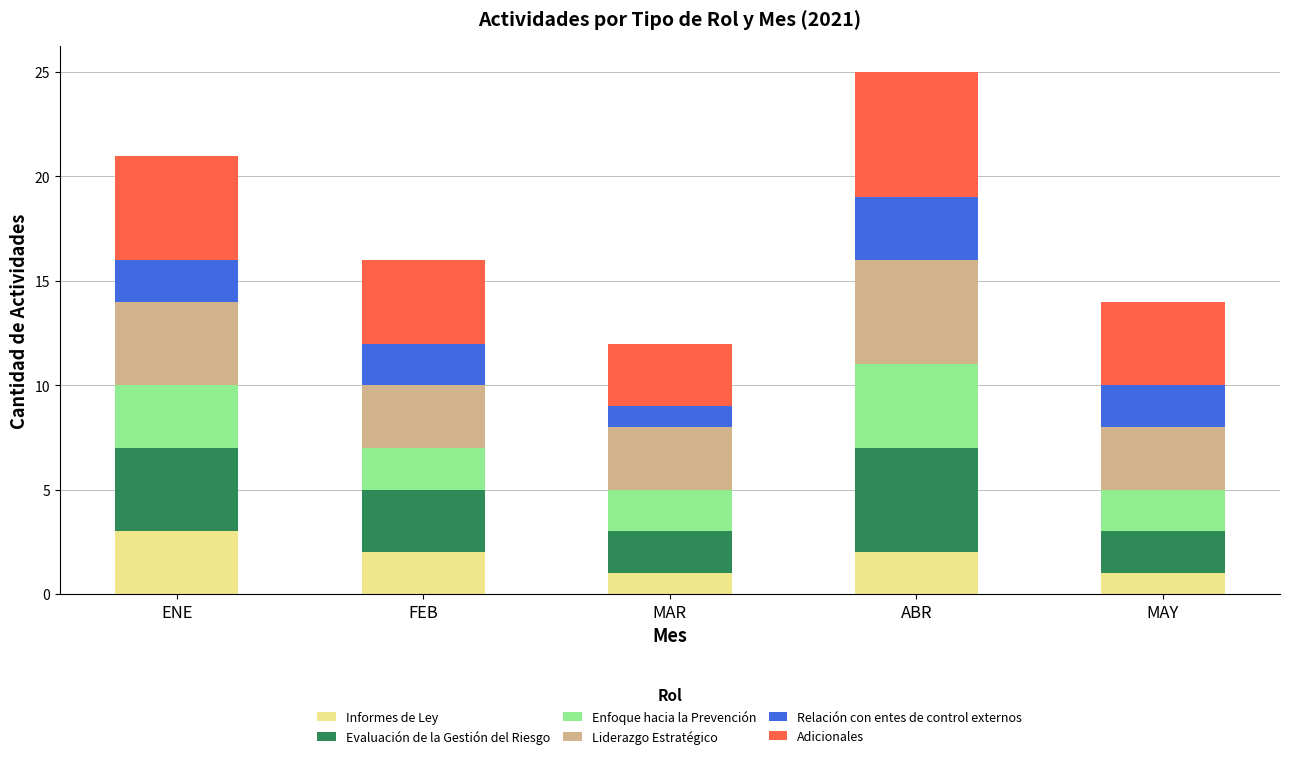

Reading left to right, list the values for the Informes de Ley series.

3	2	1	2	1